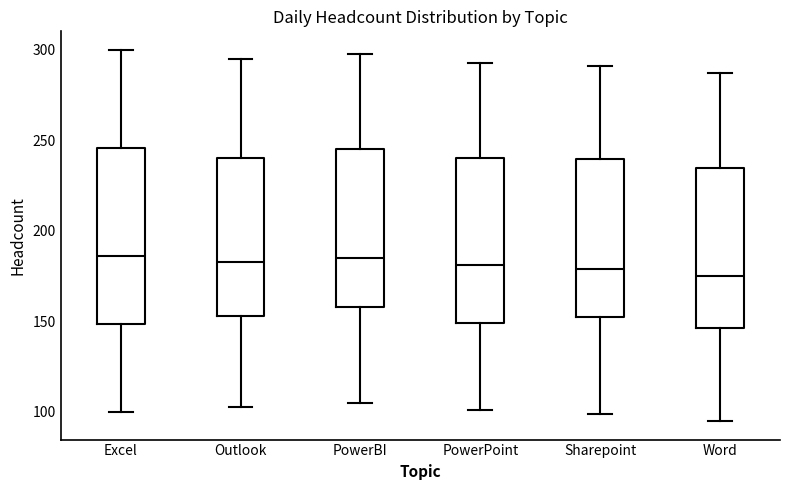

Reading left to right, transcribe this box plot: for each box, give where its median line is, the range the box spans, and where its two whiskers end, as read against the y-axis. The values are not printed on the chart, so give them approximately, as read against the axis.

Excel: median 185, box 150 to 245, whiskers 100 to 300
Outlook: median 185, box 155 to 240, whiskers 105 to 295
PowerBI: median 185, box 160 to 245, whiskers 105 to 300
PowerPoint: median 180, box 150 to 240, whiskers 100 to 295
Sharepoint: median 180, box 155 to 240, whiskers 100 to 290
Word: median 175, box 145 to 235, whiskers 95 to 285